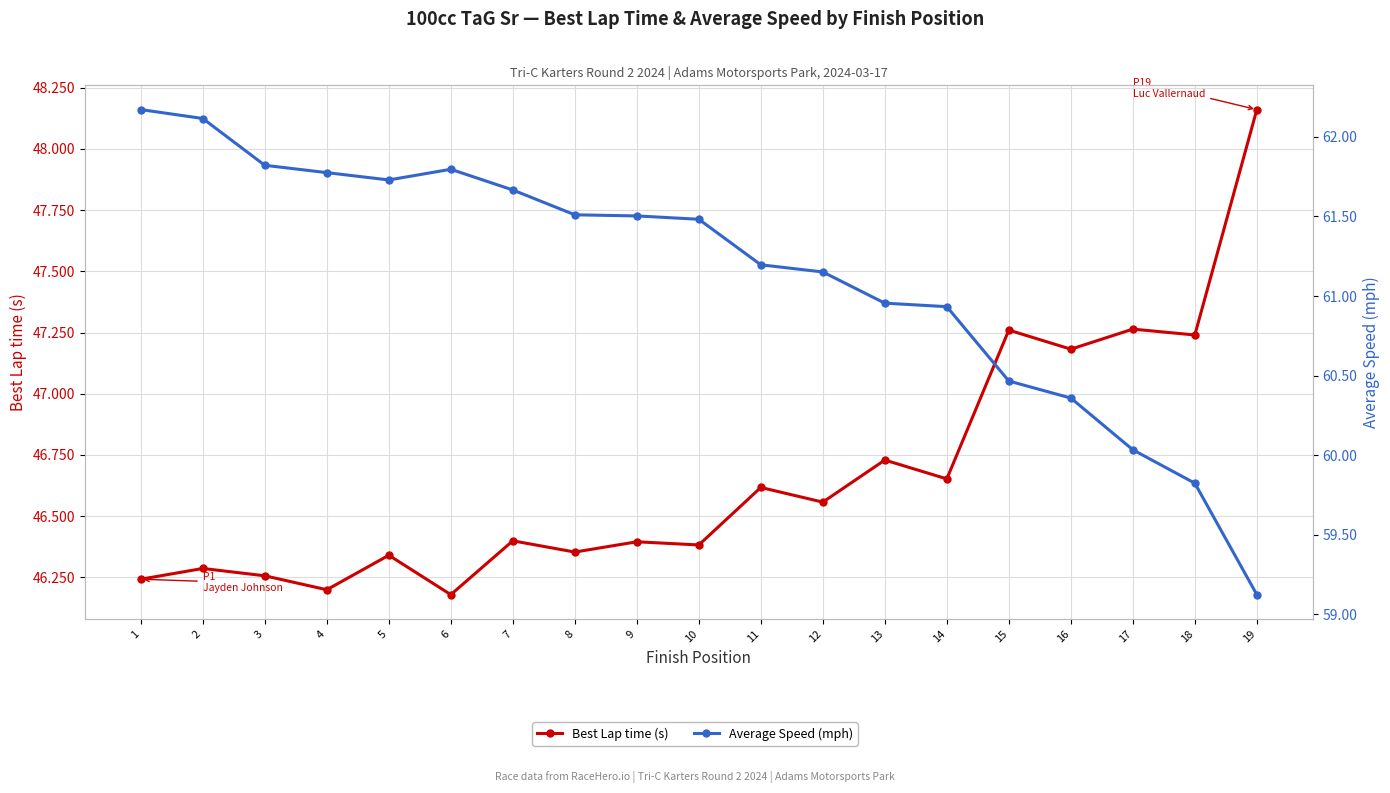

What value does the Best Lap time (s) series have at 11?

46.6